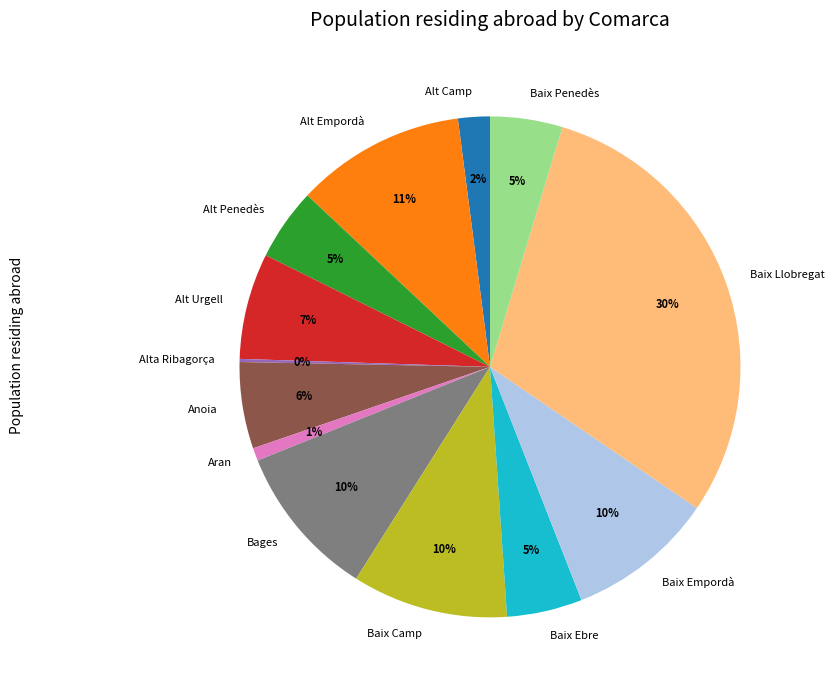

Does any single category account for the majority?

No